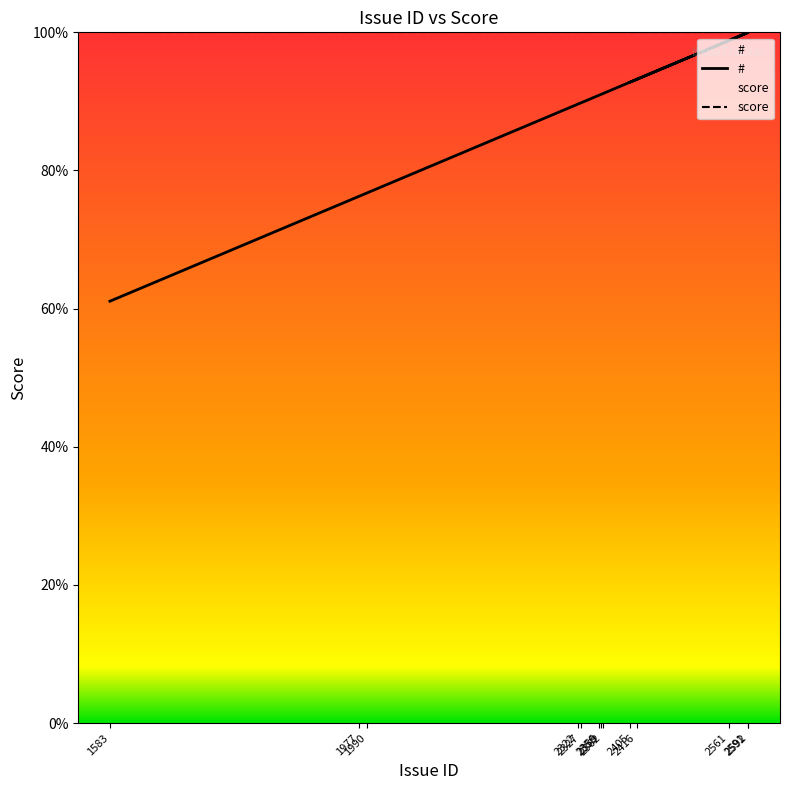

What is the sum of all values?

1151.3